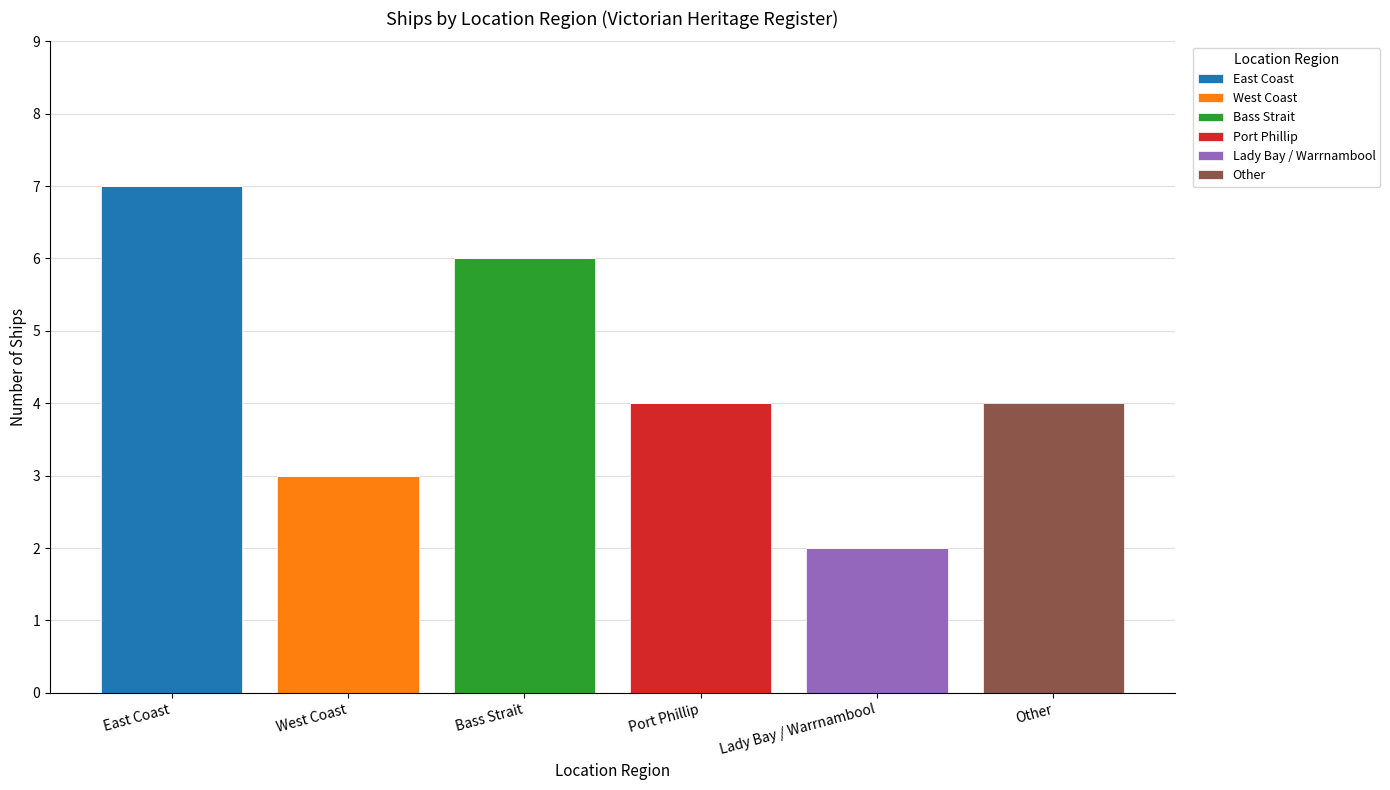

What is the total value across all series at West Coast?

3